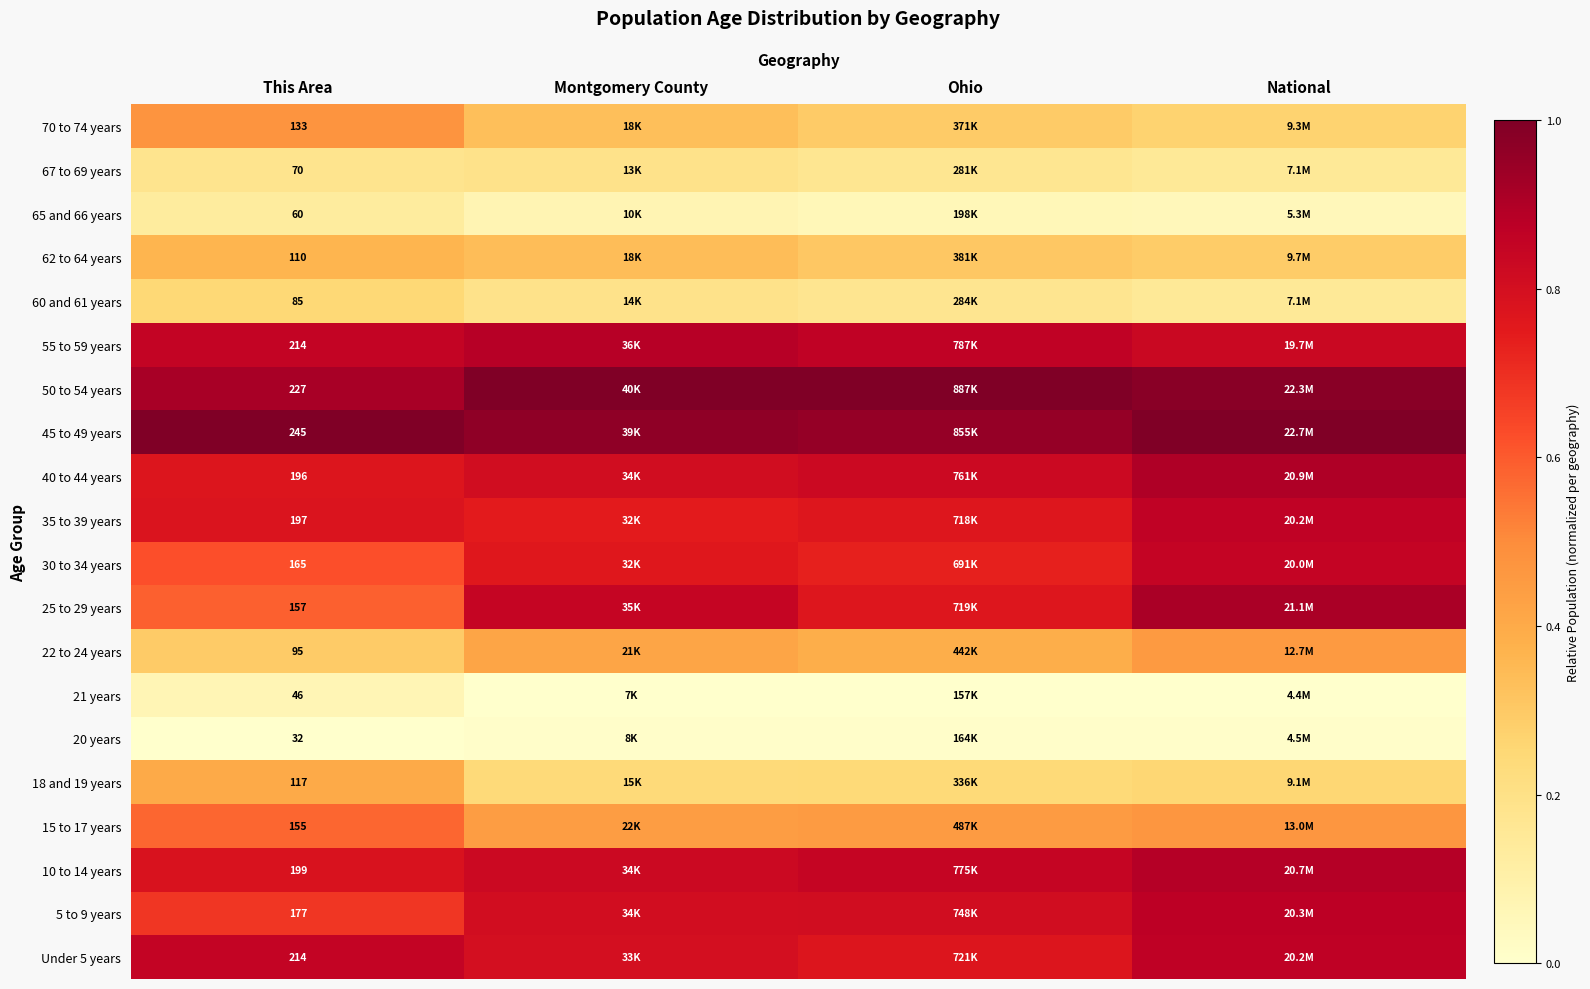

Is the value of 22 to 24 years at This Area greater than the value of 35 to 39 years at This Area?

No